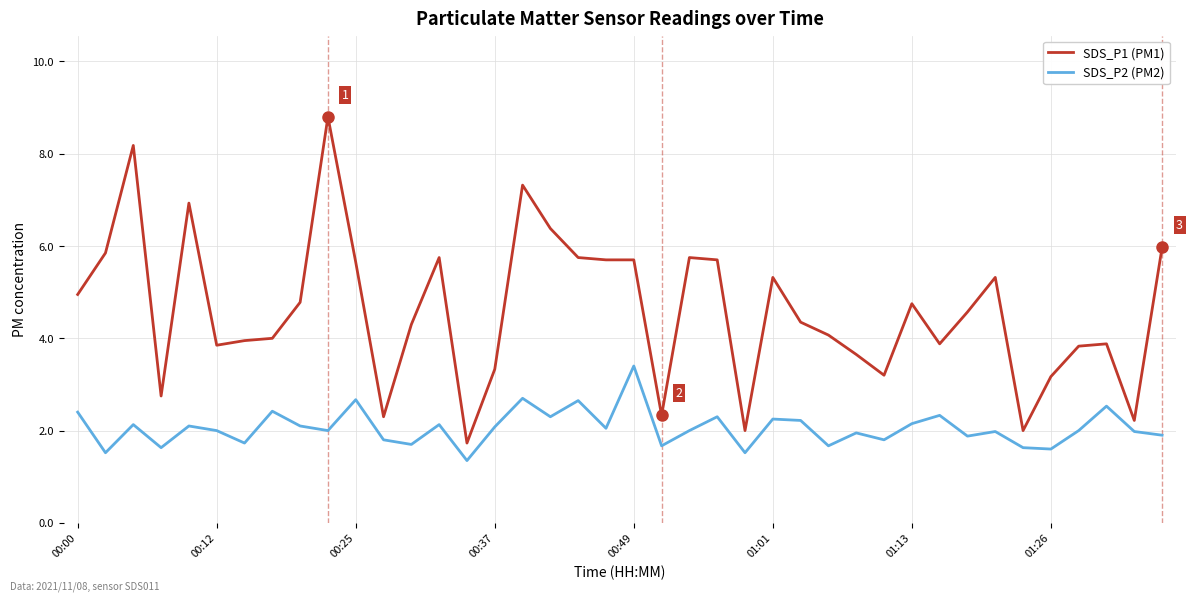

What is the highest value of the SDS_P1 (PM1) series?

8.8